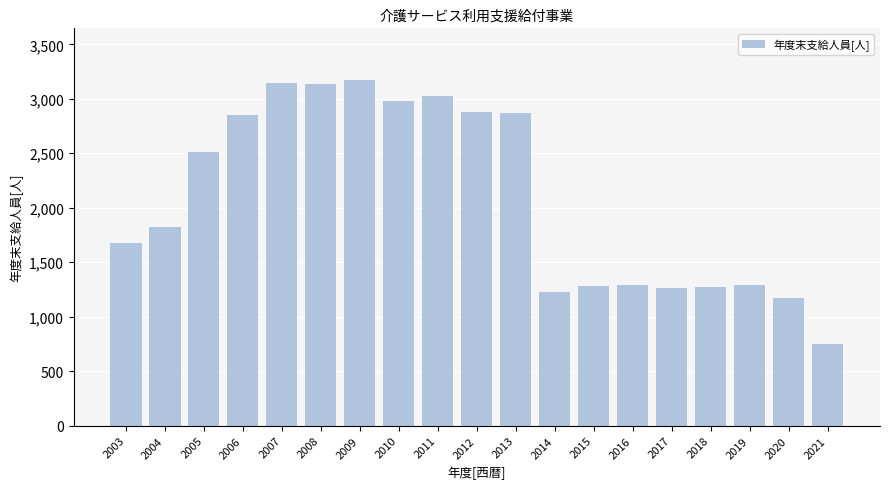

What is the value of the 7th bar from the left?

3171